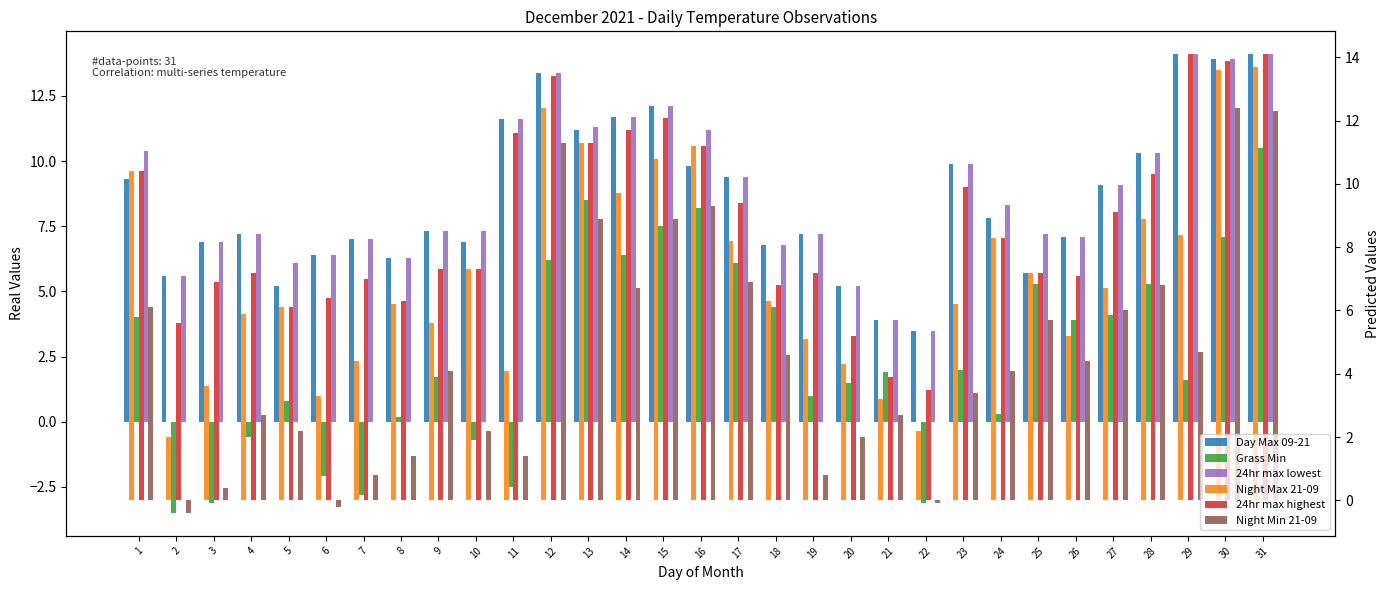

How many series are shown in this chart?

6